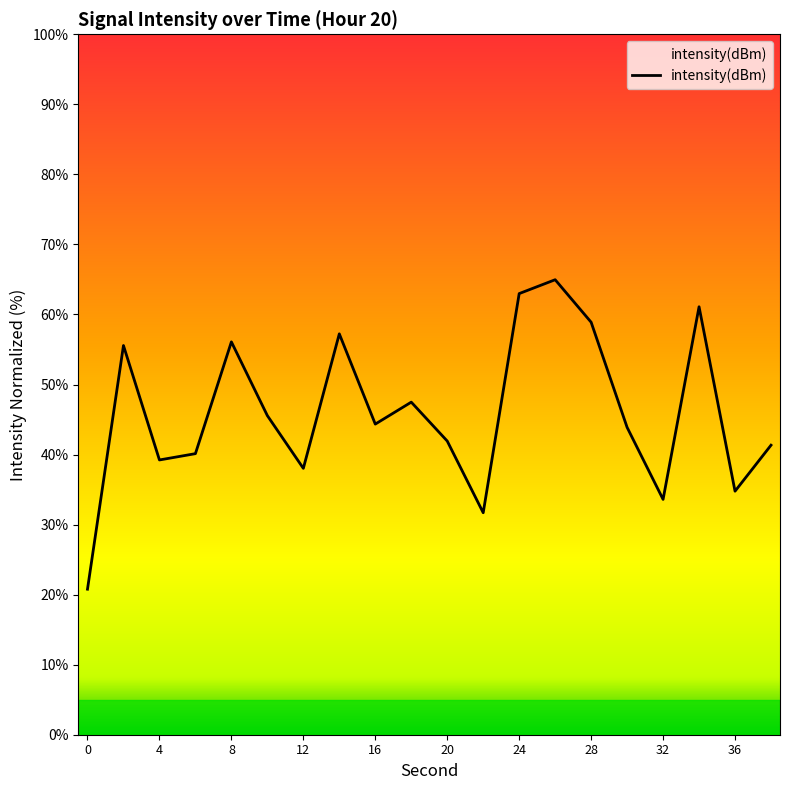

What is the difference between the maximum and minimum values?

44.2